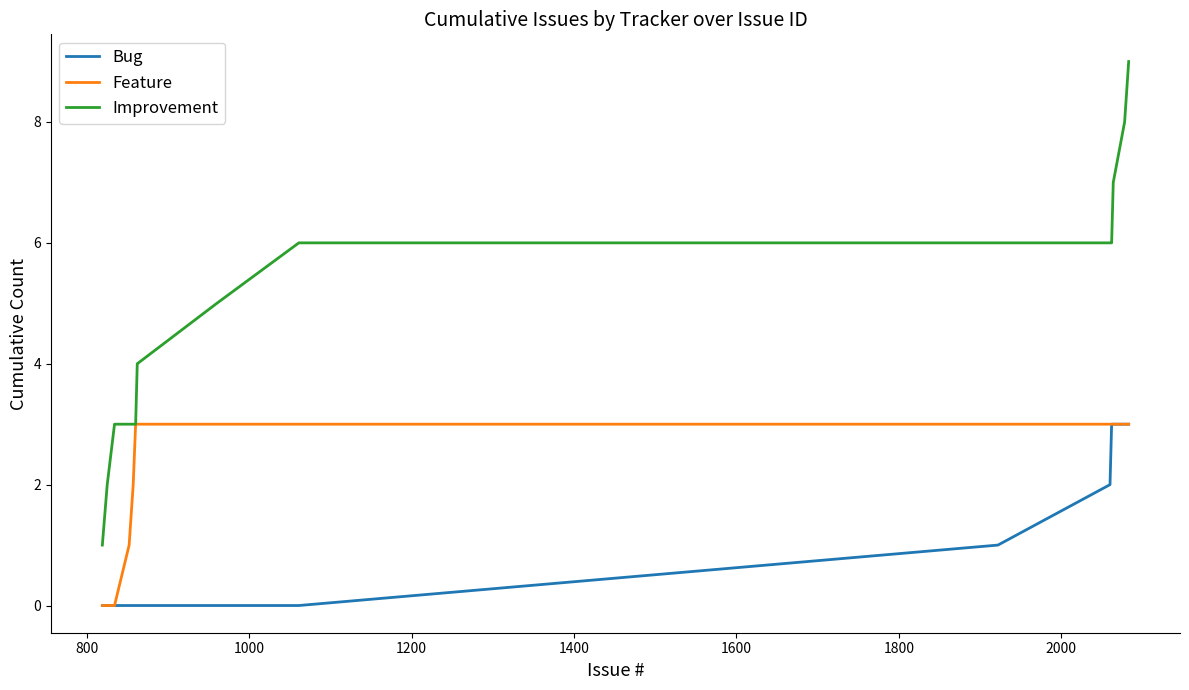

What is the highest value of the Feature series?

3